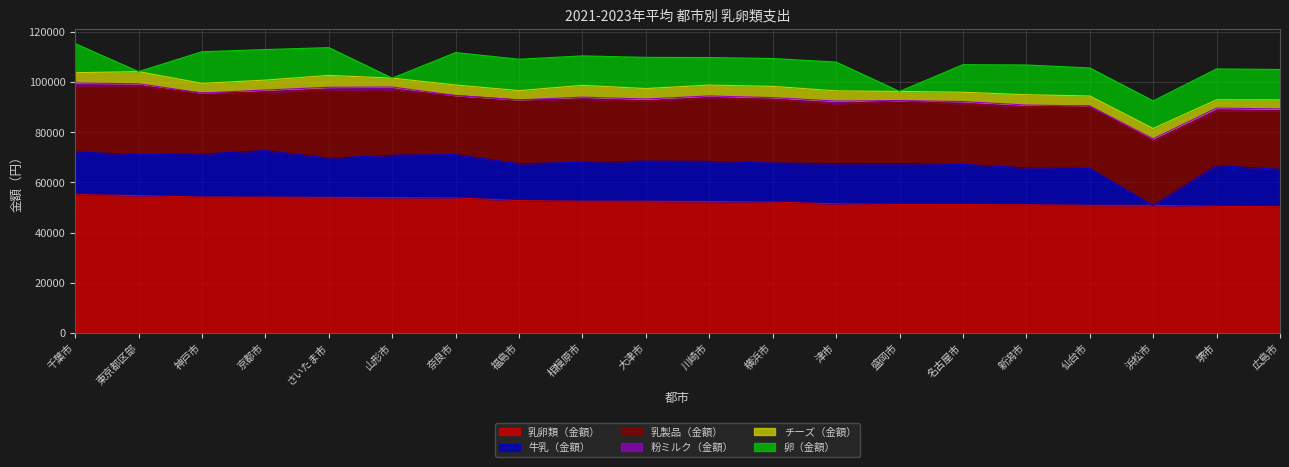

How many data points in 卵（金額） are above 11619?

9